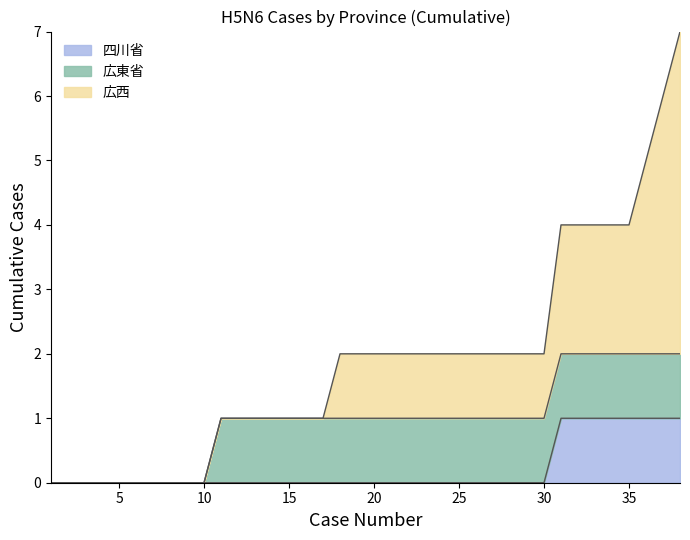

Which has a higher value, 15 or 22?

15